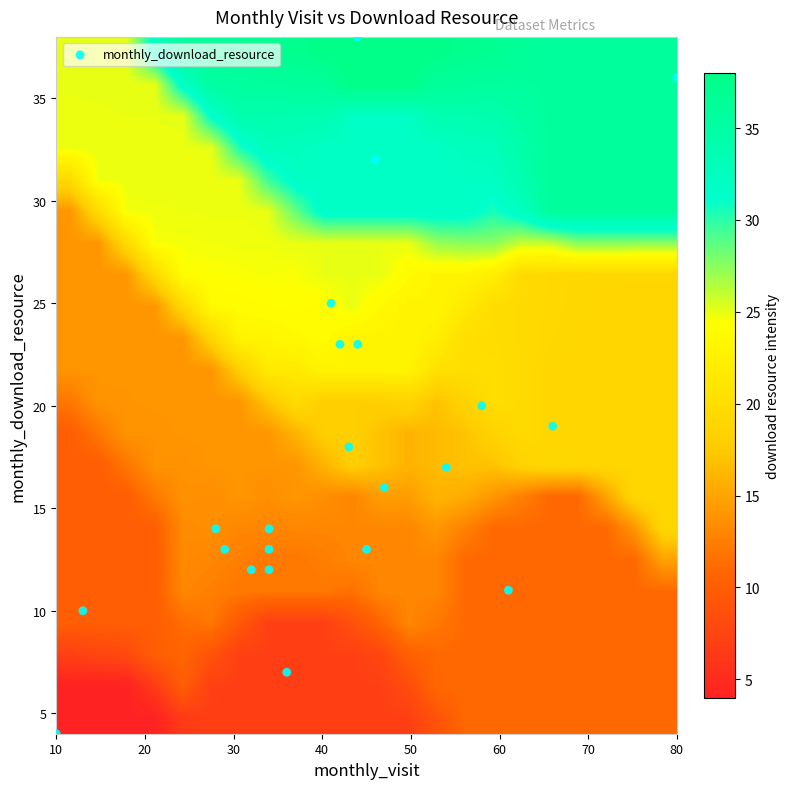

What is the smallest value displayed?

4.0